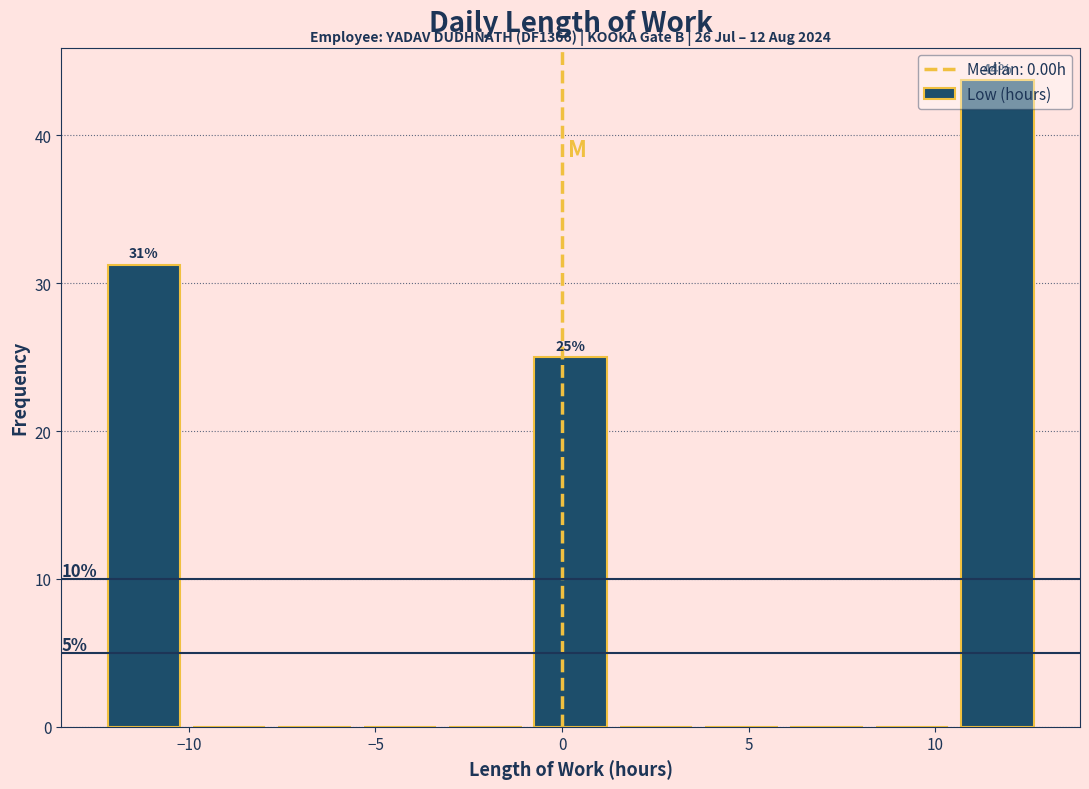

Which range on the x-axis has the tallest bar?

10.5 to 13.0